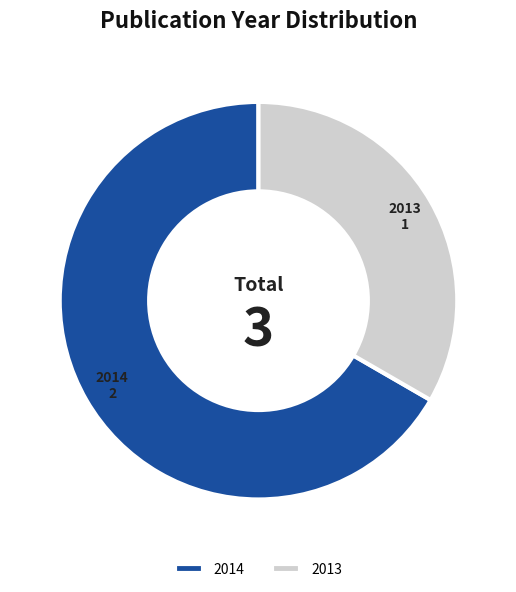

Rank the categories by value from highest to lowest.

2014, 2013